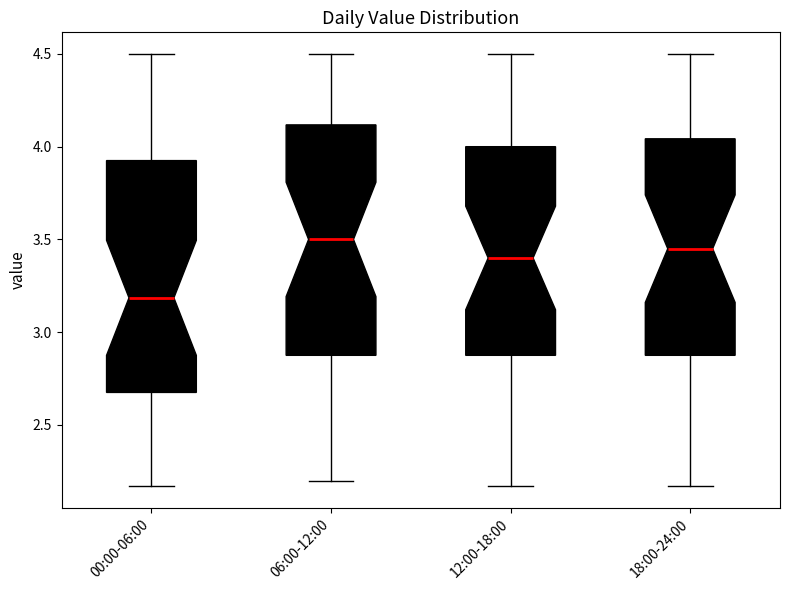

Reading left to right, read every box against the y-axis: the position of its median line, the range the box covers, and the ends of its whiskers. The values are not printed on the chart, so give them approximately, as read against the axis.

00:00-06:00: median 3.20, box 2.70 to 3.95, whiskers 2.15 to 4.50
06:00-12:00: median 3.50, box 2.90 to 4.10, whiskers 2.20 to 4.50
12:00-18:00: median 3.40, box 2.90 to 4.00, whiskers 2.15 to 4.50
18:00-24:00: median 3.45, box 2.90 to 4.05, whiskers 2.15 to 4.50